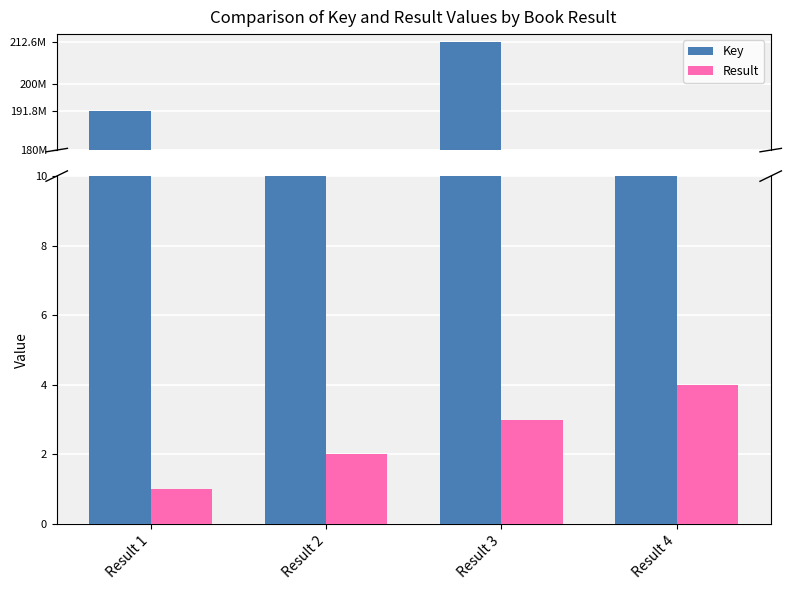

Between Result 3 and Result 1, which is larger?

Result 3